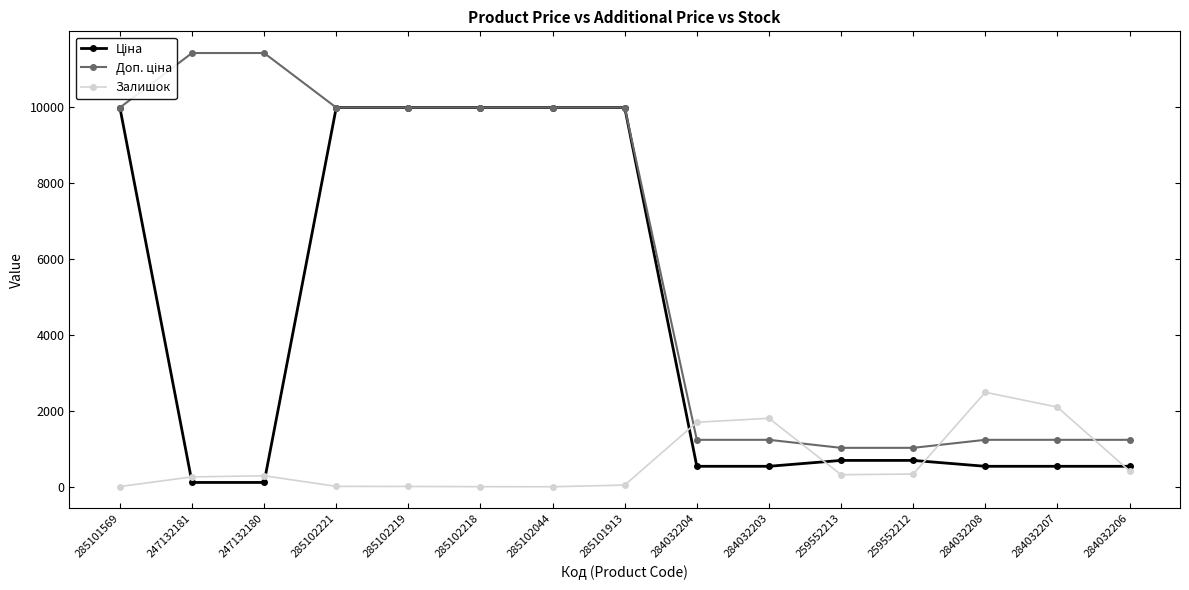

What is the total value across all series at 284032204?

3471.4